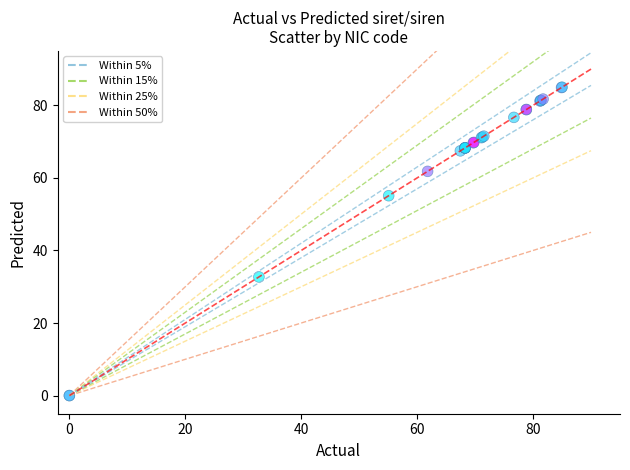

What Y value in the scatter plot is closest to 42?

32.7